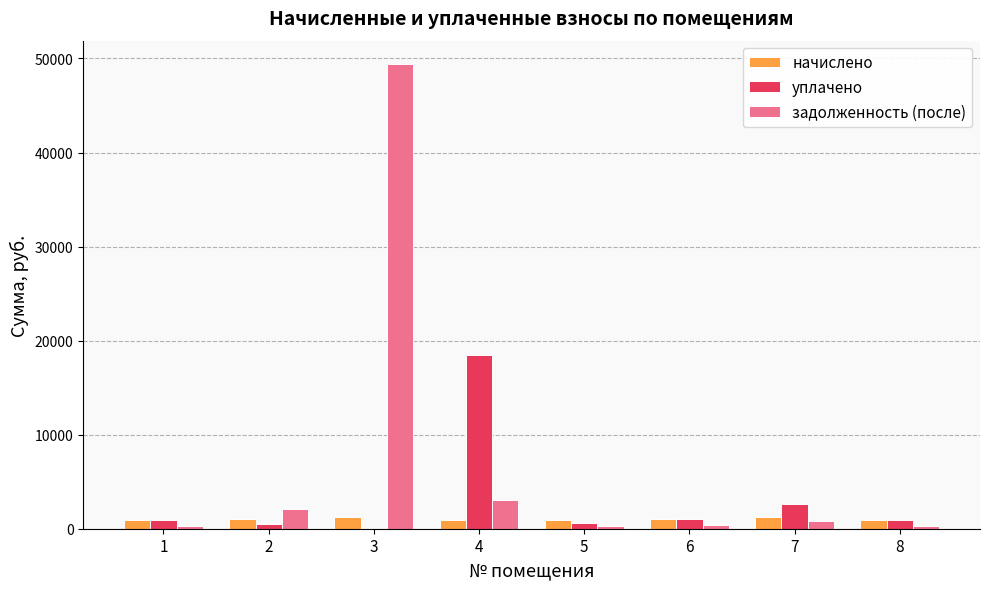

How many data points in начислено are above 1021?

4